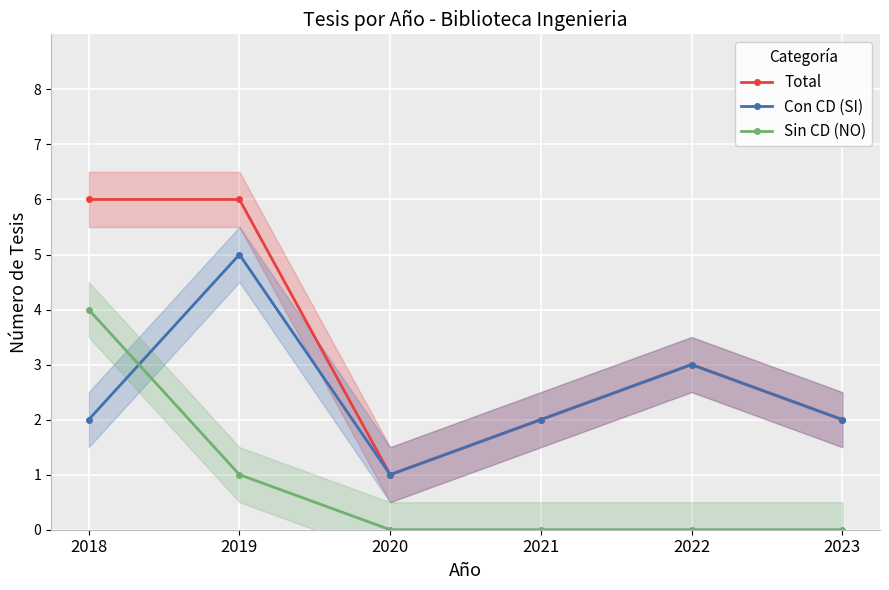

How many data points in Total are less than 3?

3